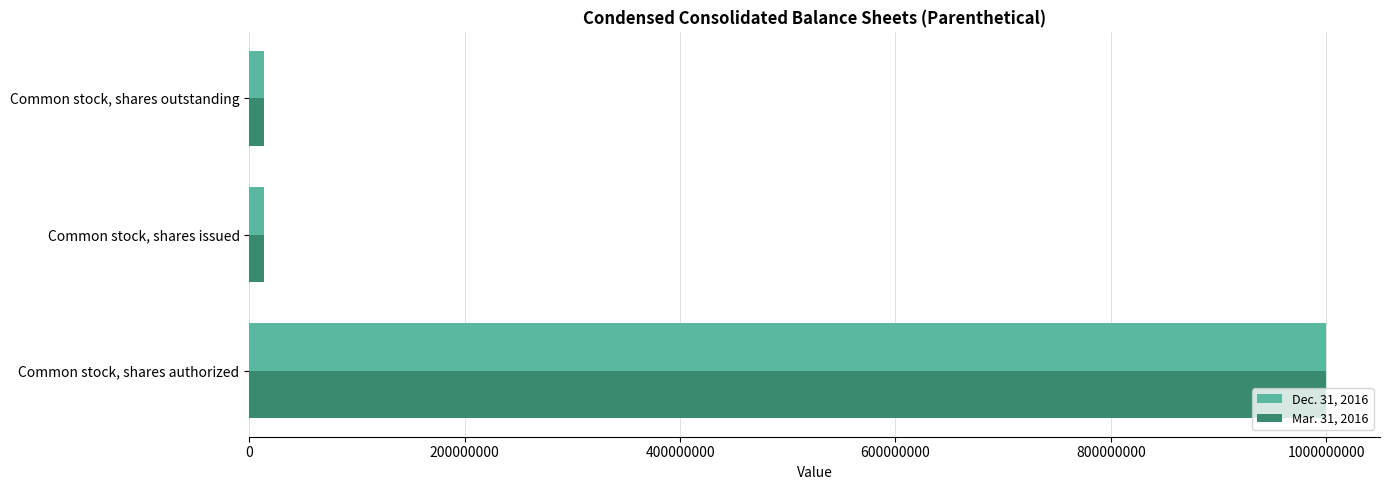

The Mar. 31, 2016 series shows 1000000000 at Common stock, shares authorized. True or false?

True